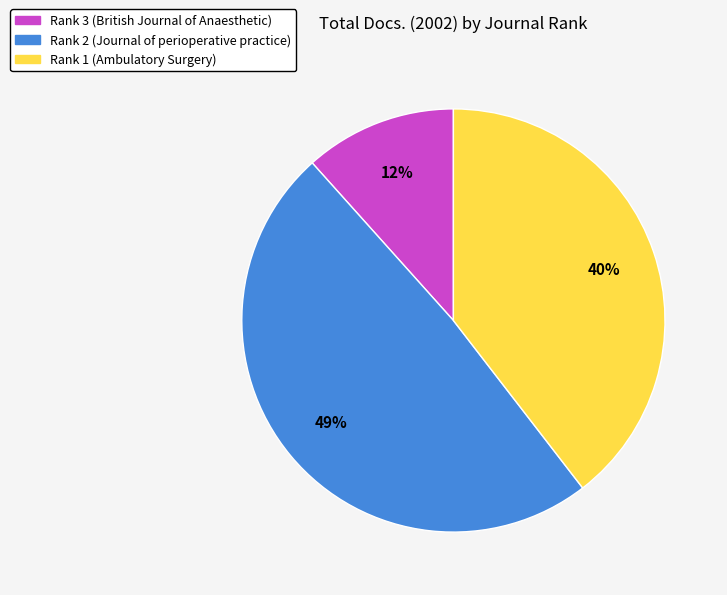

Is it true that Rank 3 (British Journal of Anaesthetic) is 2% of the pie?

False